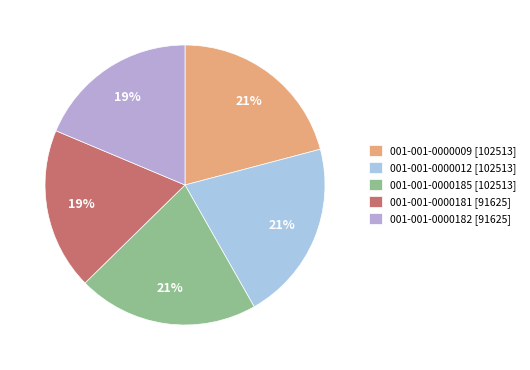

Count the number of slices in the pie.

5